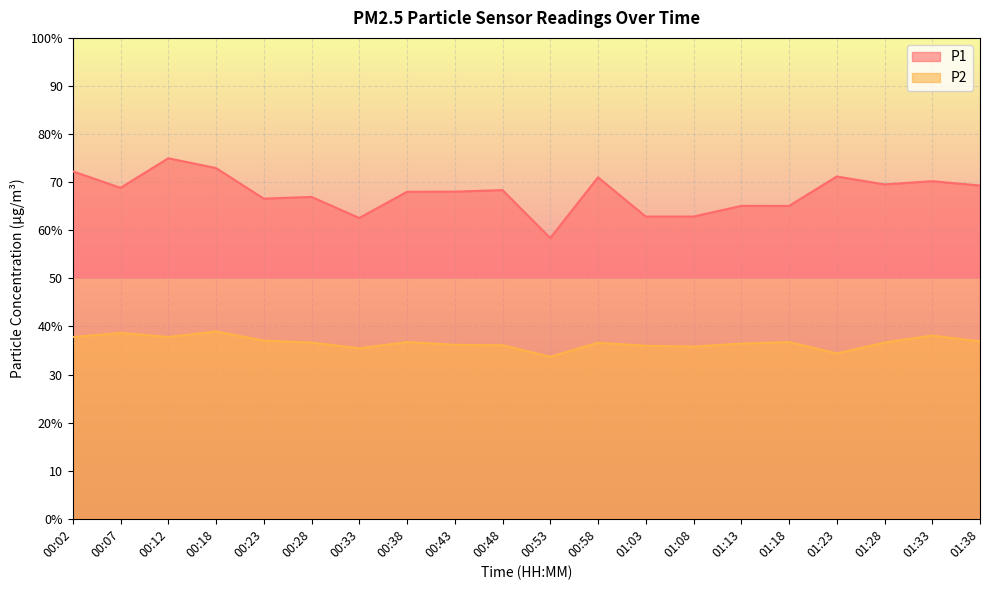

Which category has the highest value across all series?

00:12